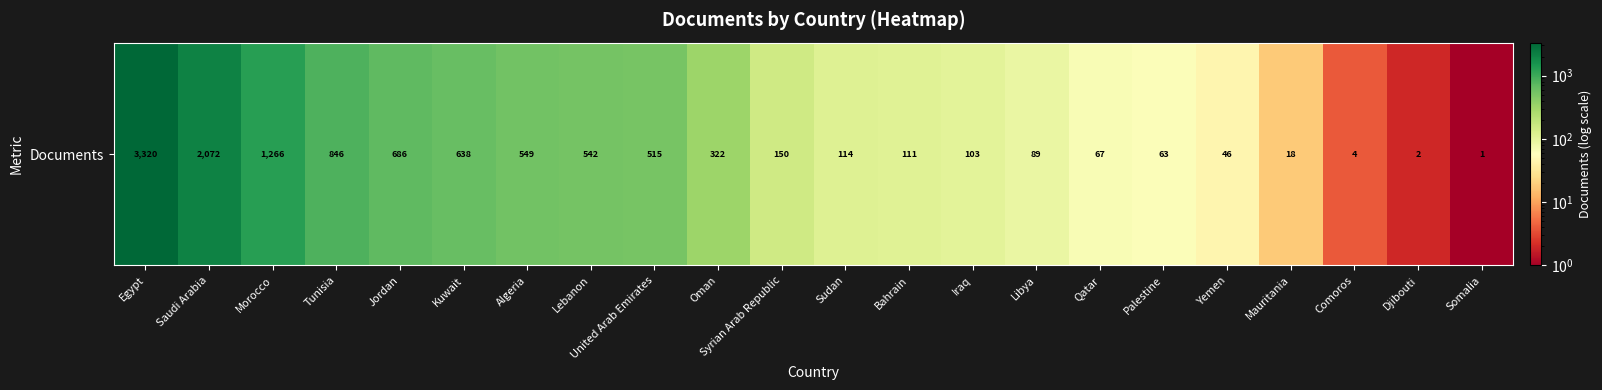

At which category does the chart reach its peak across all series?

Egypt